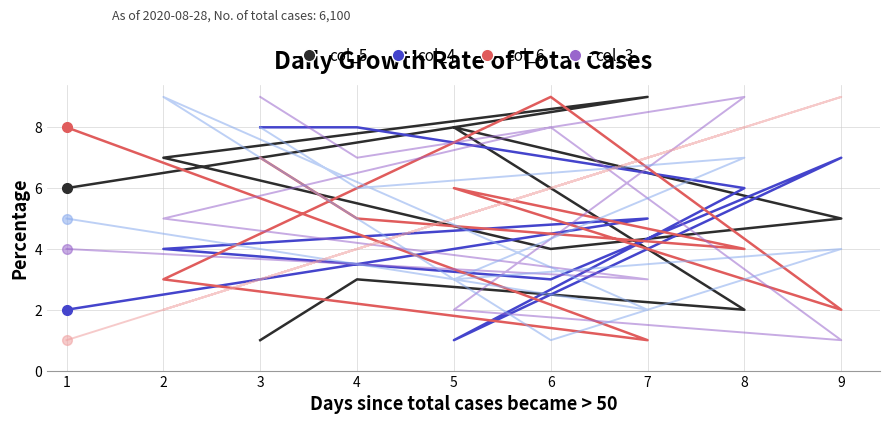

Reading left to right, extract all data points from this chart.

col_5: 1	3	2	8	5	4	7	9	6
col_4: 8	8	6	1	7	3	4	5	2
col_6: 7	5	4	6	2	9	3	1	8
col_3: 9	7	9	2	1	8	5	3	4
col_7: 8	6	7	3	4	1	9	2	5
col_2: 3	4	8	5	9	6	2	7	1